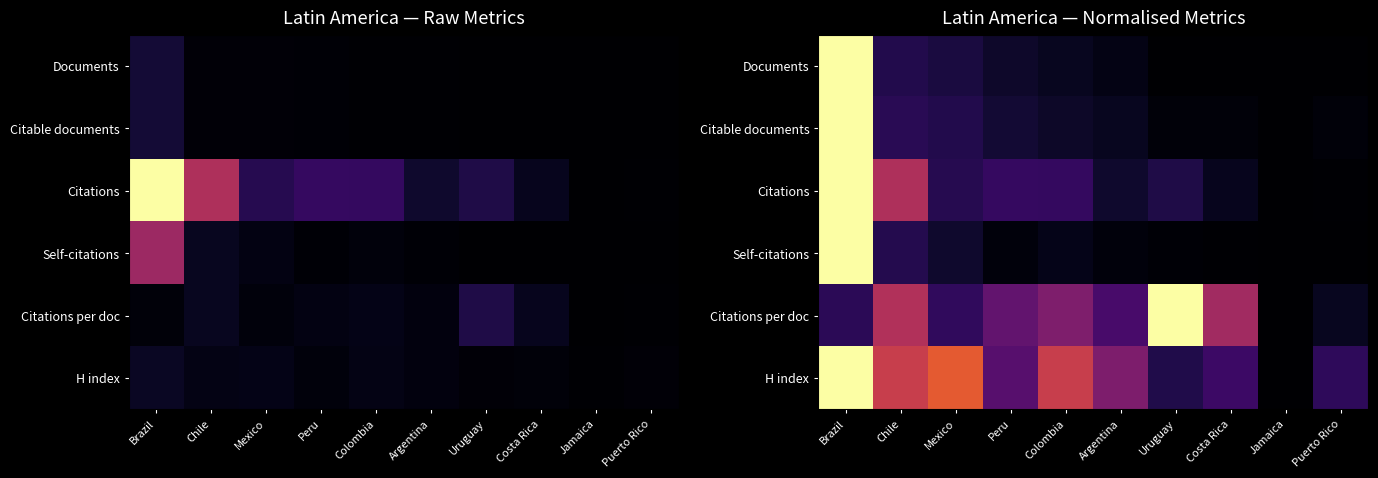

Count the number of data series in this chart.

6